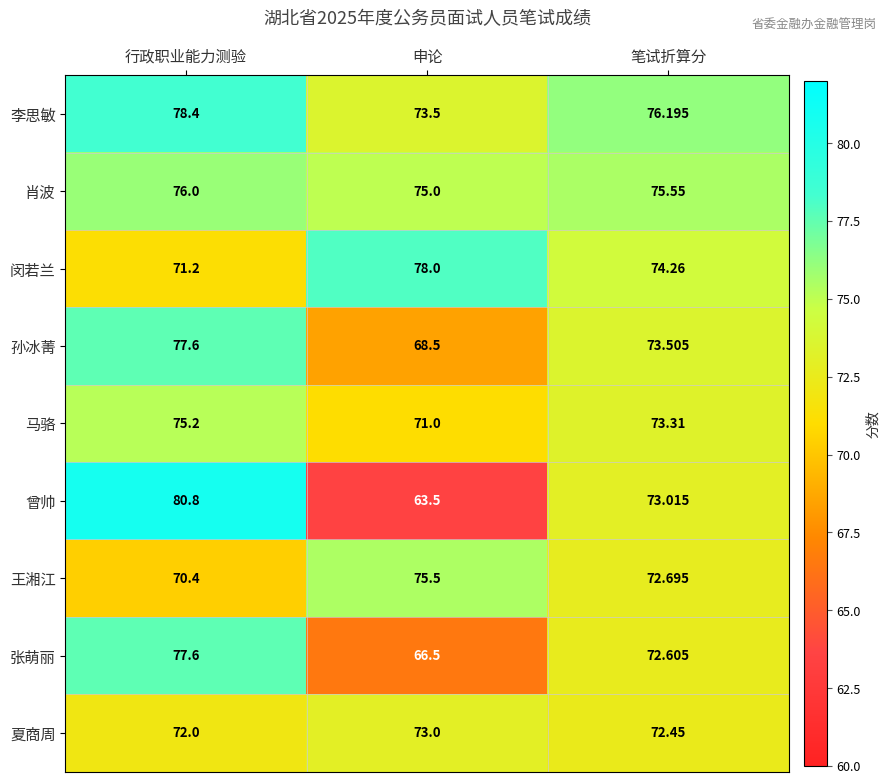

Where is 闵若兰 nearest to the value 74?

笔试折算分